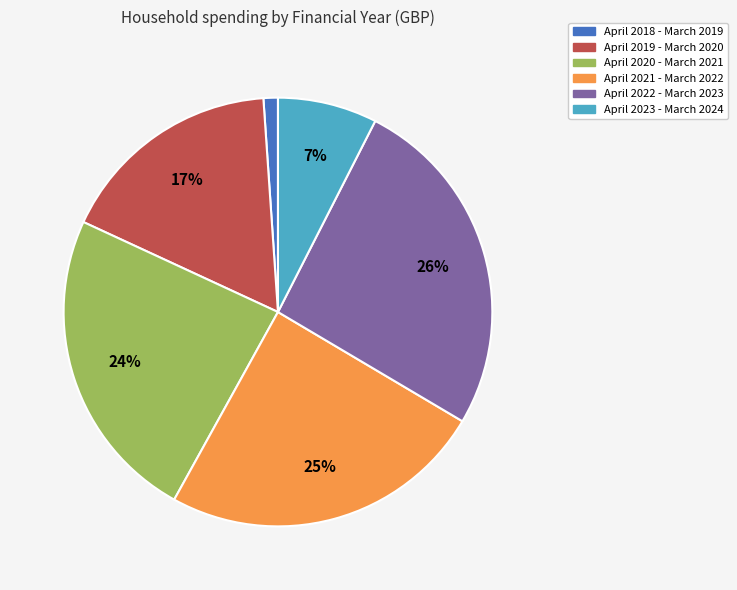

To the nearest percent, what portion does April 2019 - March 2020 represent?

17%